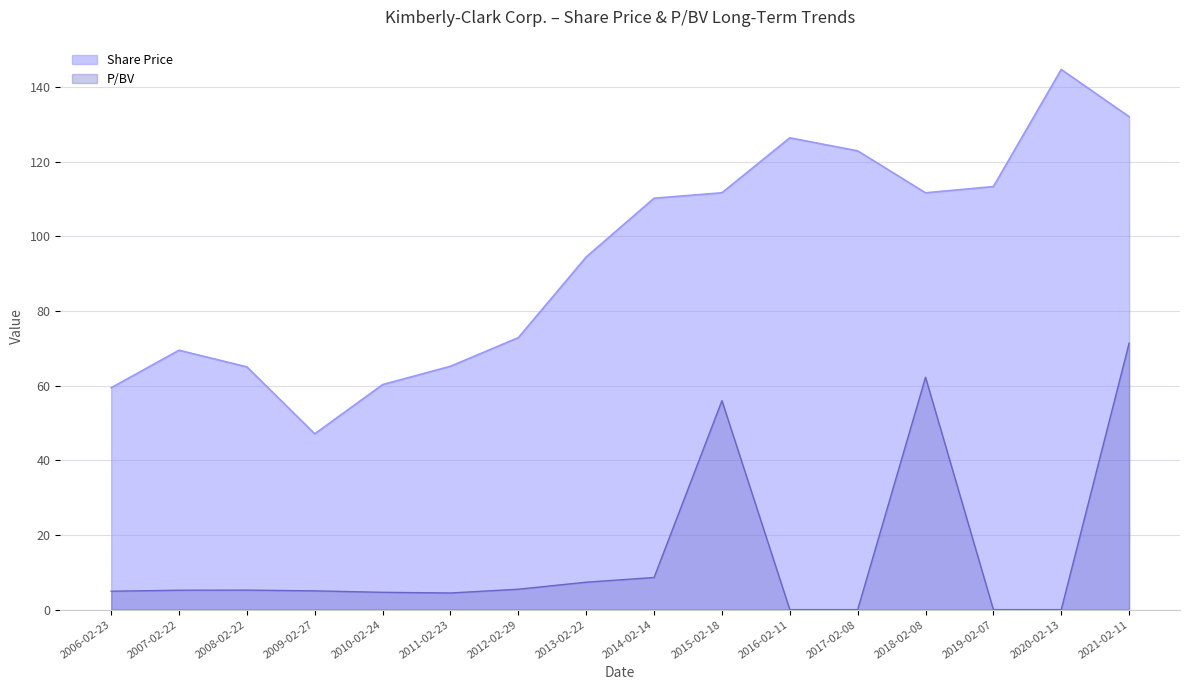

Which category has the highest value across all series?

2020-02-13